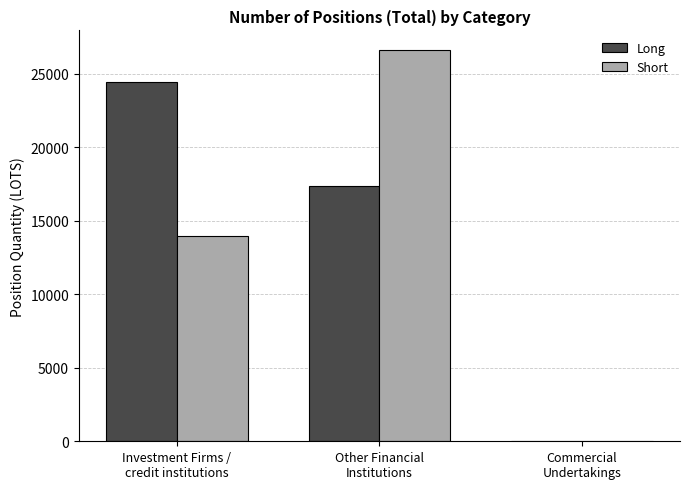

What is the greatest value displayed?

26628.4